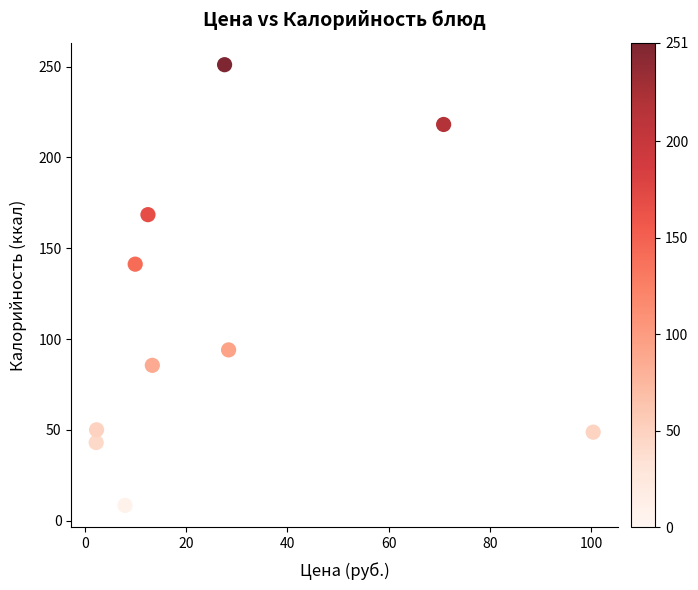

What is the range of Y values (max minus min)?

242.6